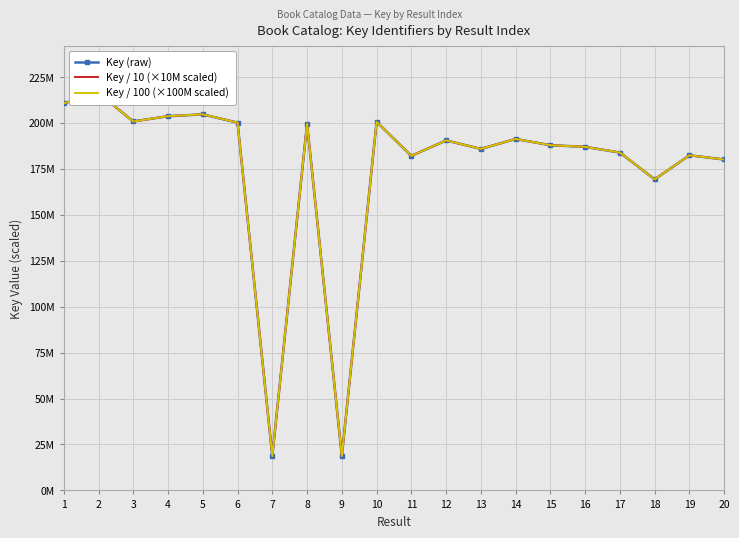

At which category is the sum across all series the highest?

2